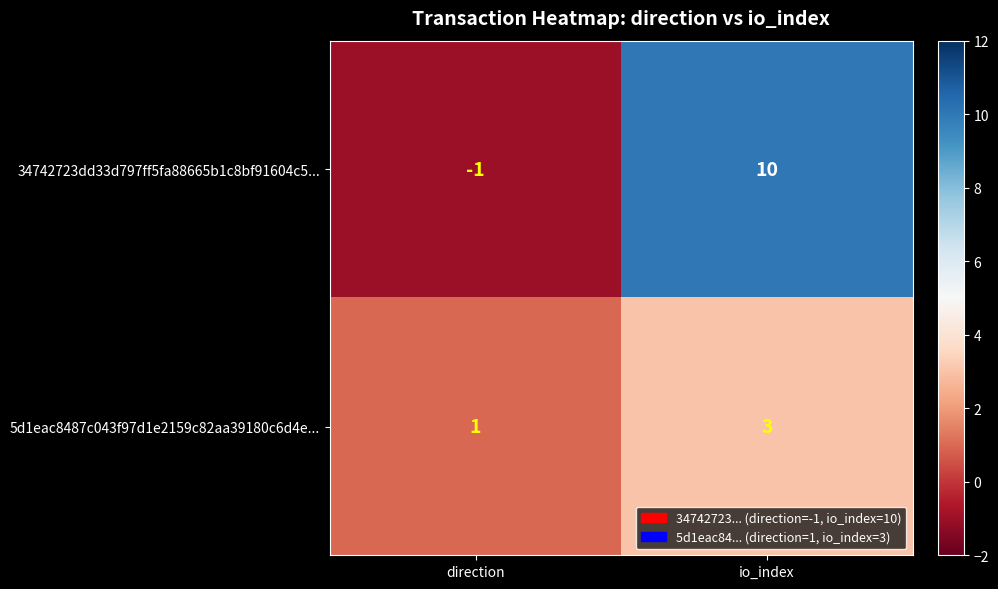

At which label is 34742723dd33d797ff5fa88665b1c8bf91604c5... closest to 4?

direction